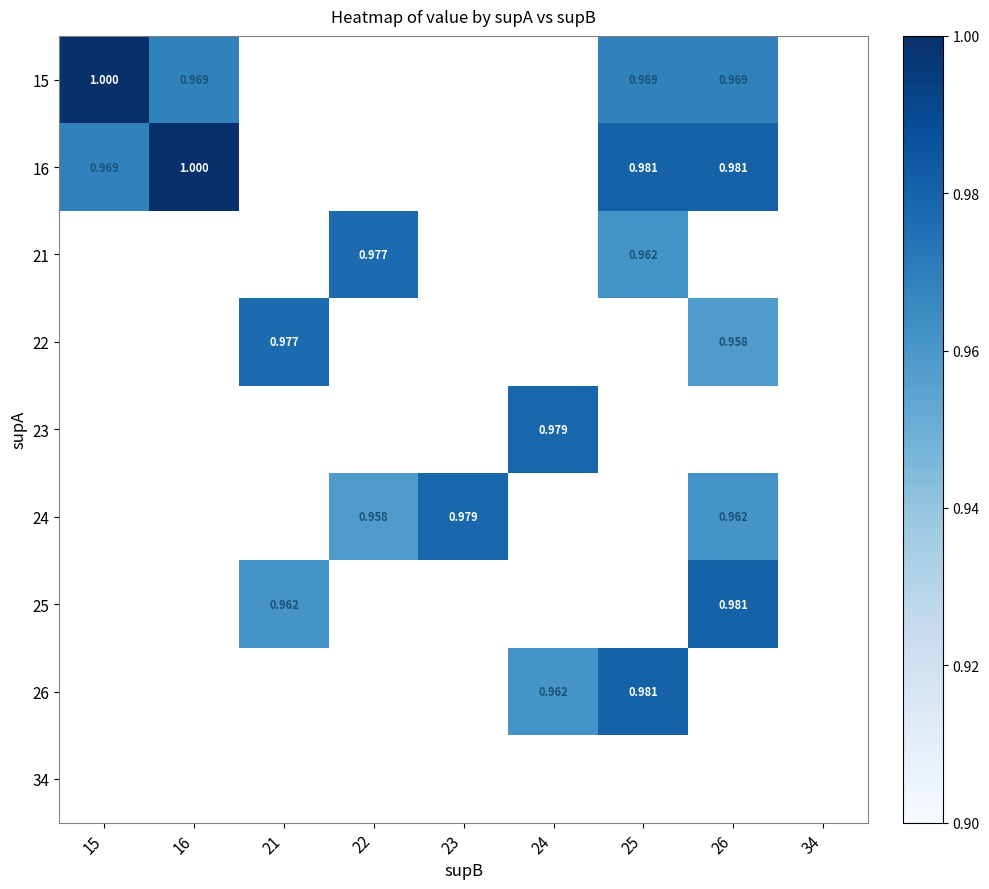

Between 21 and 25, which is larger?

25